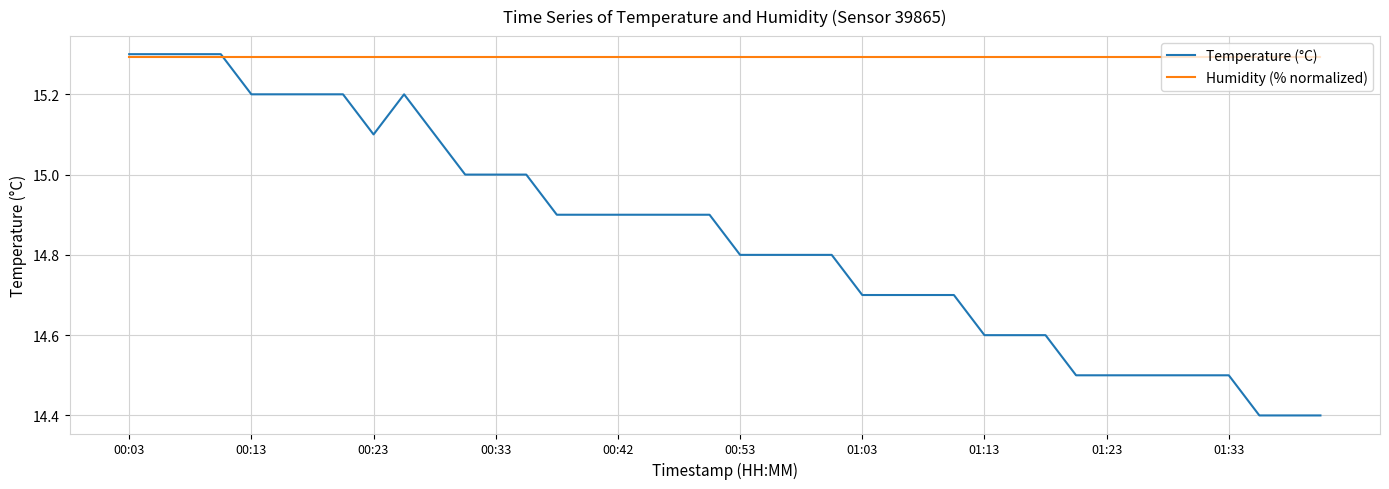

Which series has the largest total across all categories?

Humidity (% normalized)